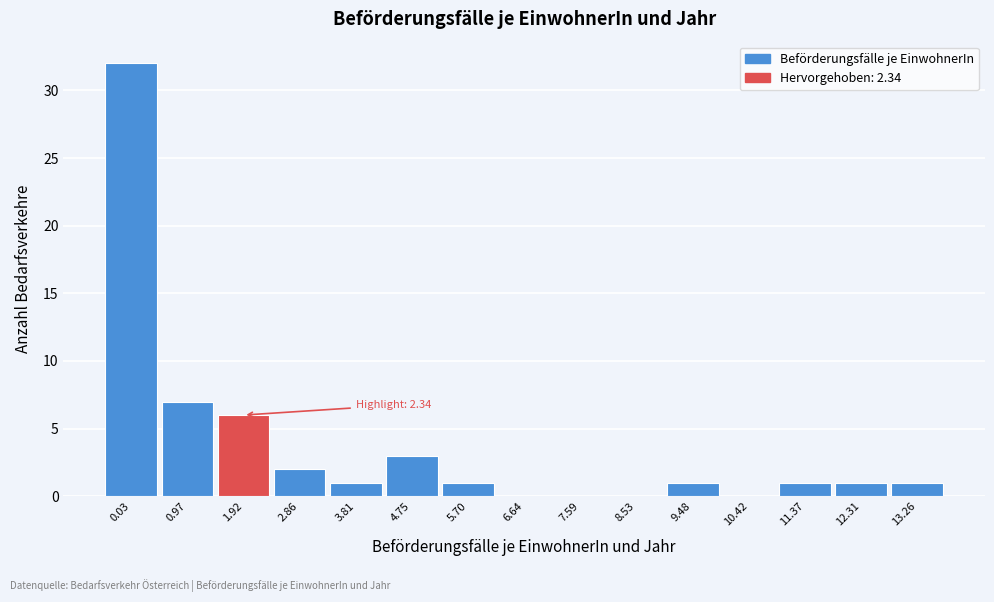

Reading left to right, list all the values displayed in this chart.

0.03=32	0.97=7	1.92=6	2.86=2	3.81=1	4.75=3	5.70=1	6.64=0	7.59=0	8.53=0	9.48=1	10.42=0	11.37=1	12.31=1	13.26=1